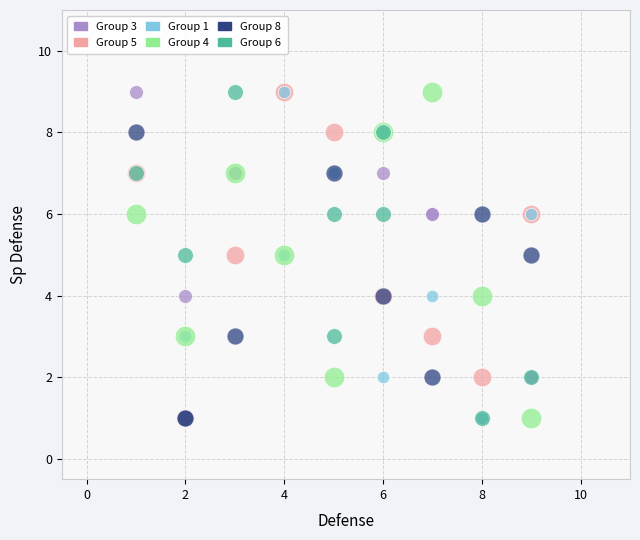

What are all the series names shown in the legend?

Group 3, Group 5, Group 1, Group 4, Group 8, Group 6